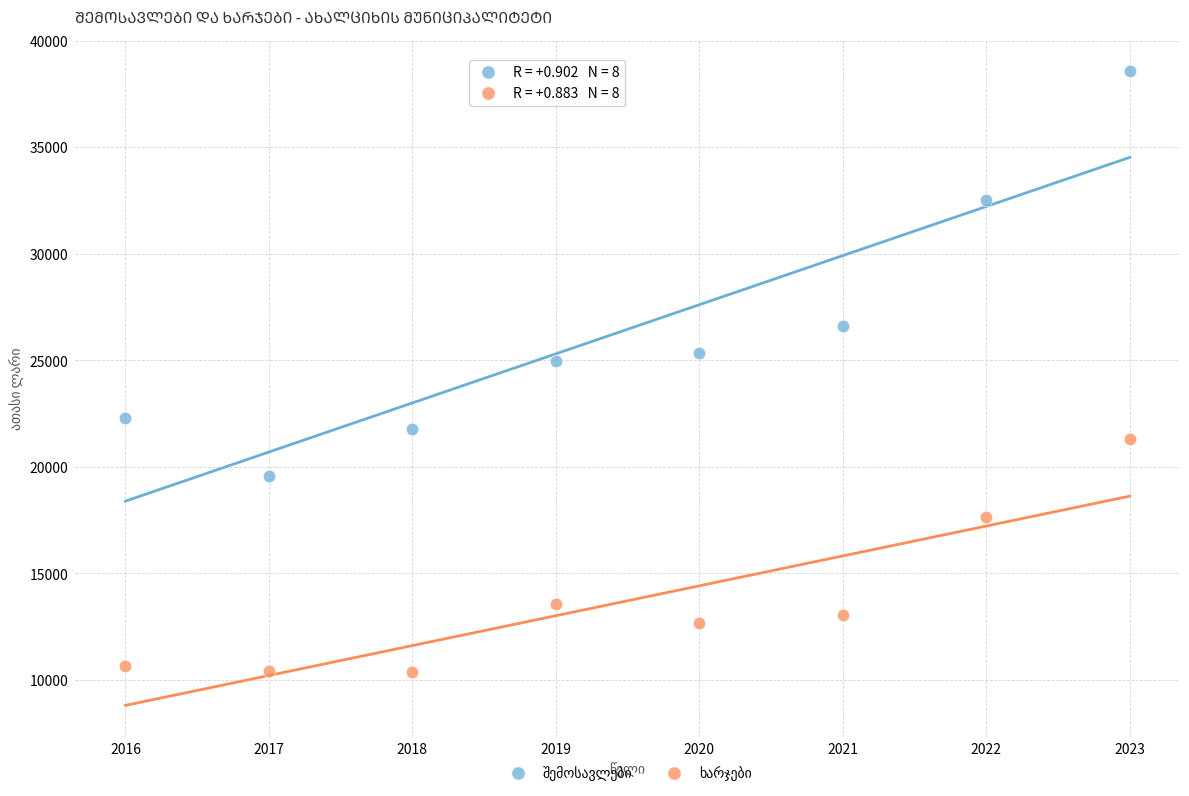

Across all series, what Y value is closest to 24495?

24988.6